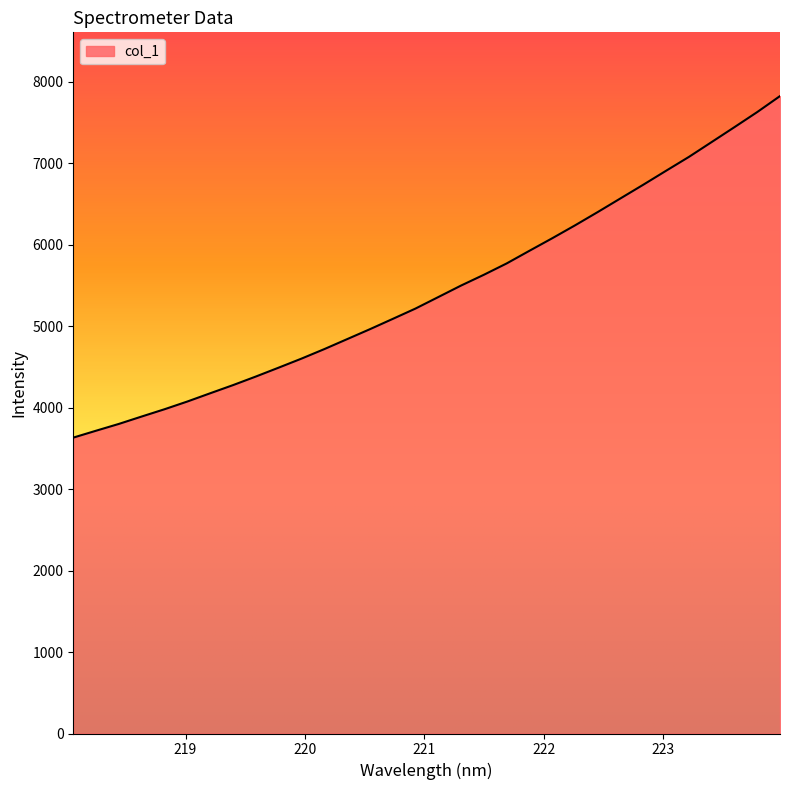

What is the difference between the maximum and minimum values?

4192.3